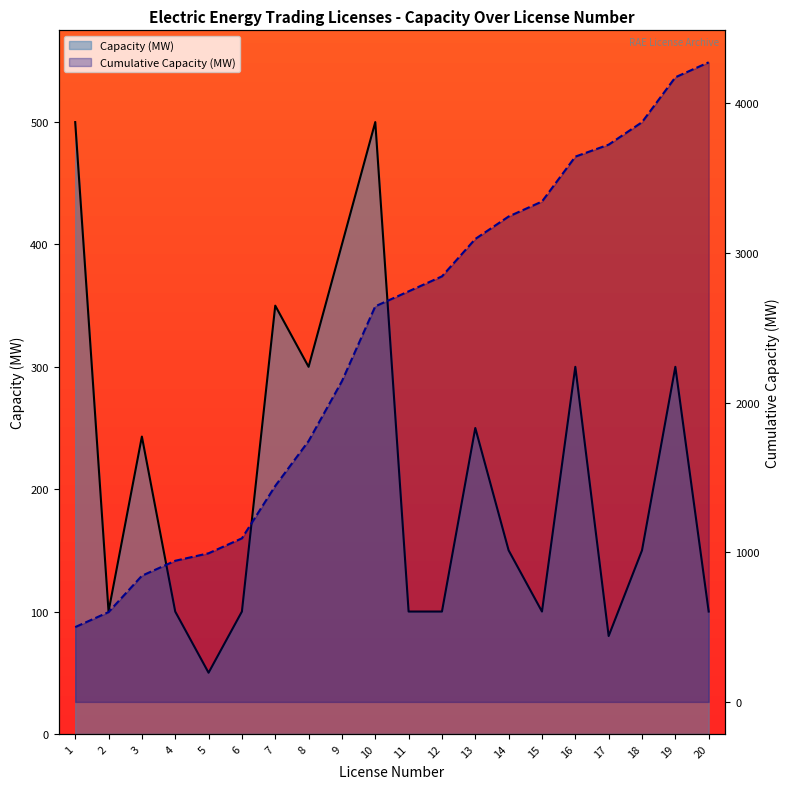

Which series changed the most between 1 and 7?

Cumulative Count